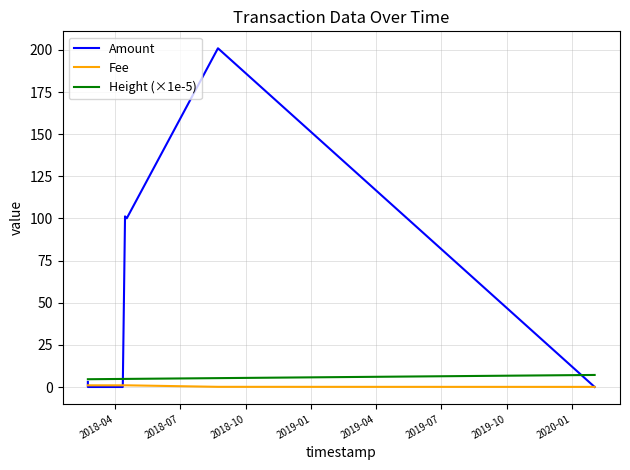

Reading left to right, list all the values displayed in this chart.

Amount: 3.0	0.0	0.0	0.0	101.3	100.1	201.0	0.0
Fee: 1.0	1.0	1.0	1.0	1.0	1.0	0.1	0.1
Height (×1e-5): 4.6	4.6	4.6	4.8	4.8	4.8	5.3	7.1